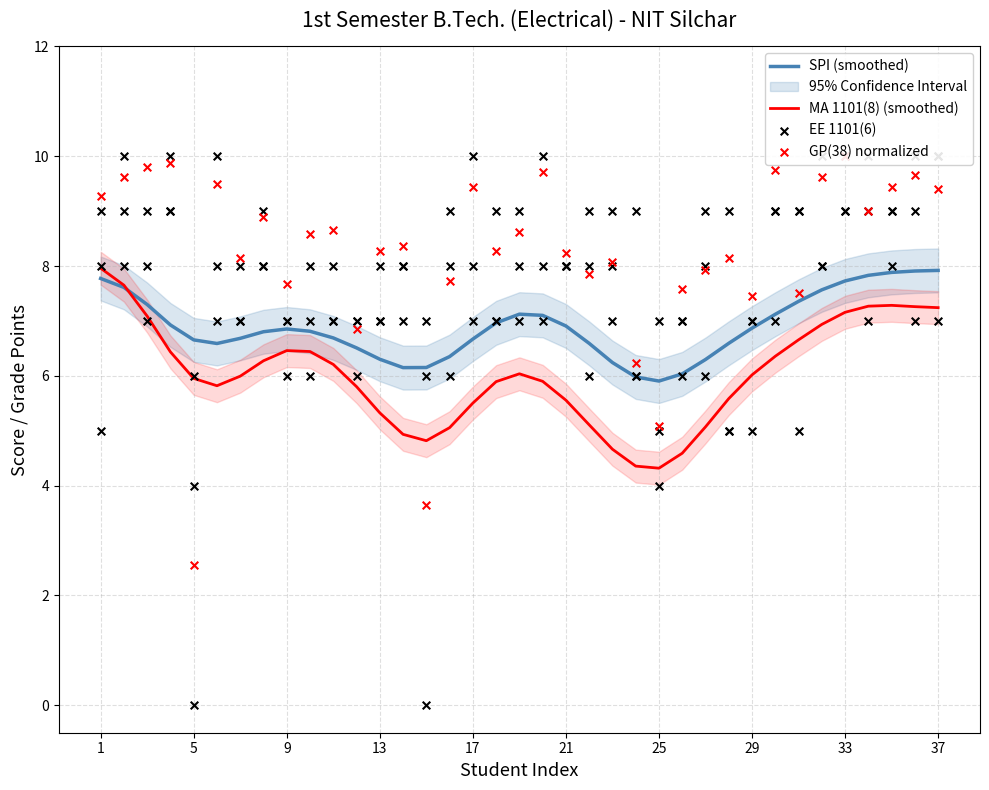

The MA 1101(8) (smoothed) series shows 4.3 at 25. True or false?

True